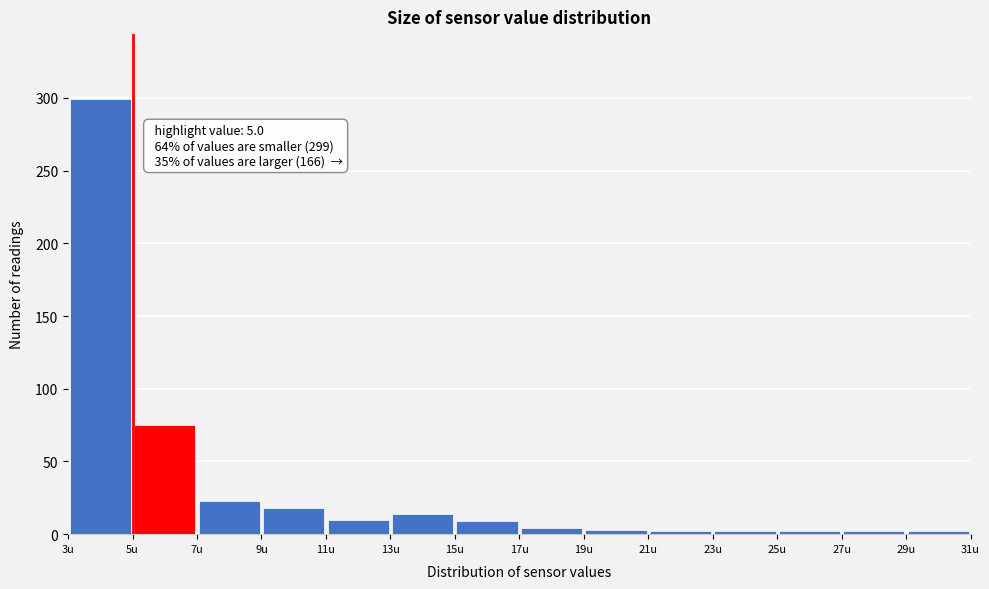

Which range on the x-axis has the tallest bar?

3 to 5